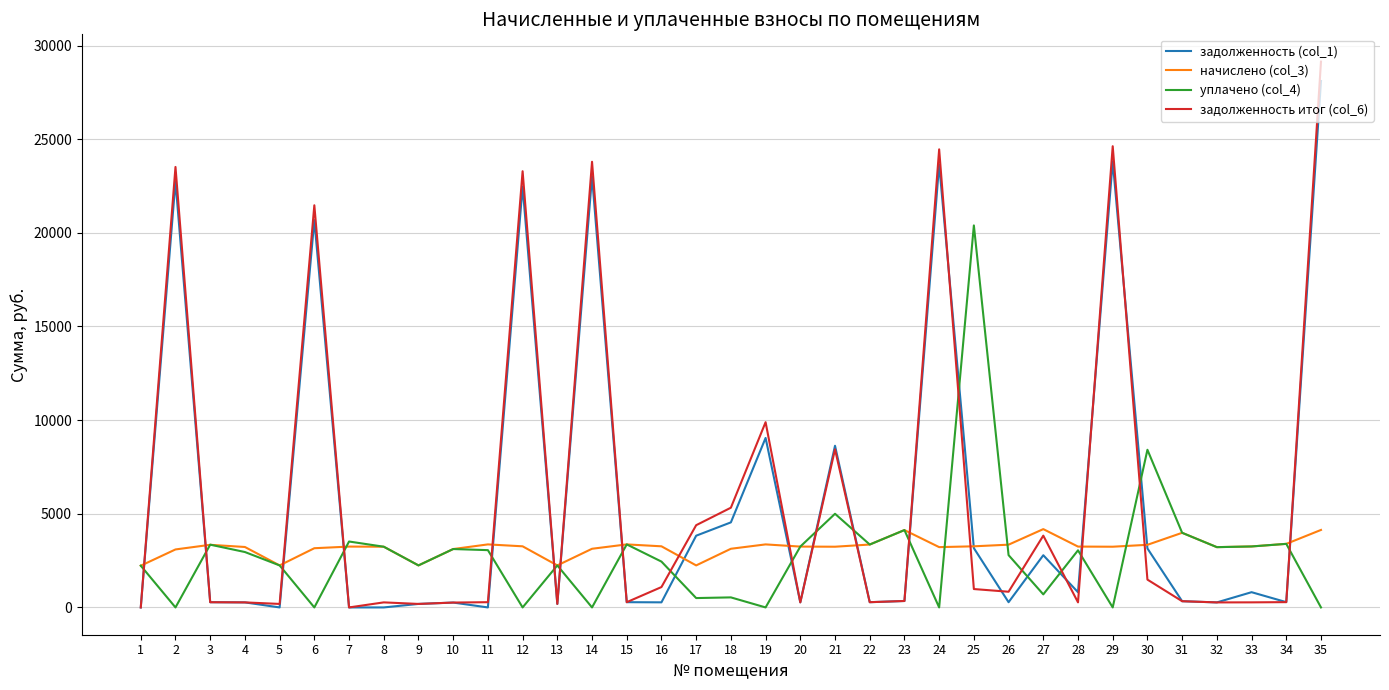

At how many categories does at least one series exceed 16633?

8